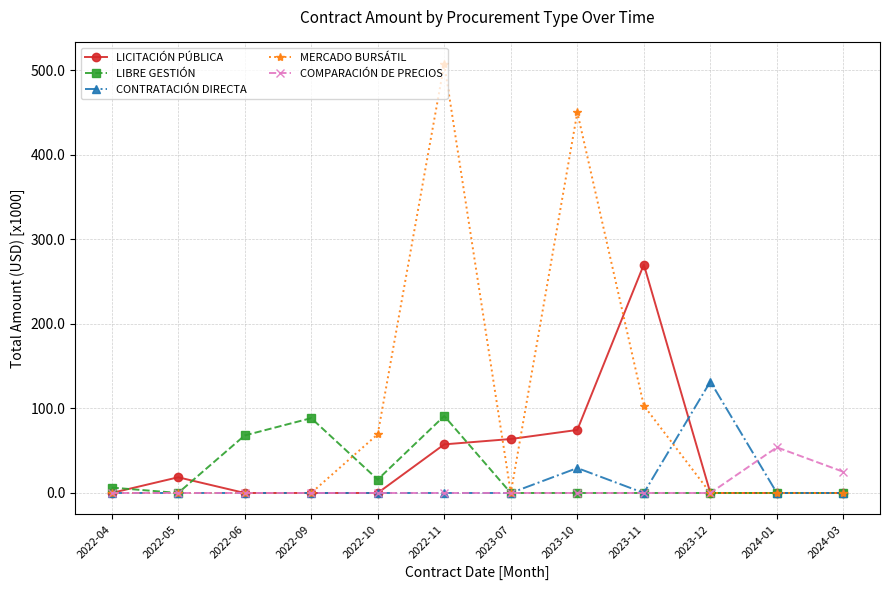

Which series has the widest spread of values?

MERCADO BURSÁTIL